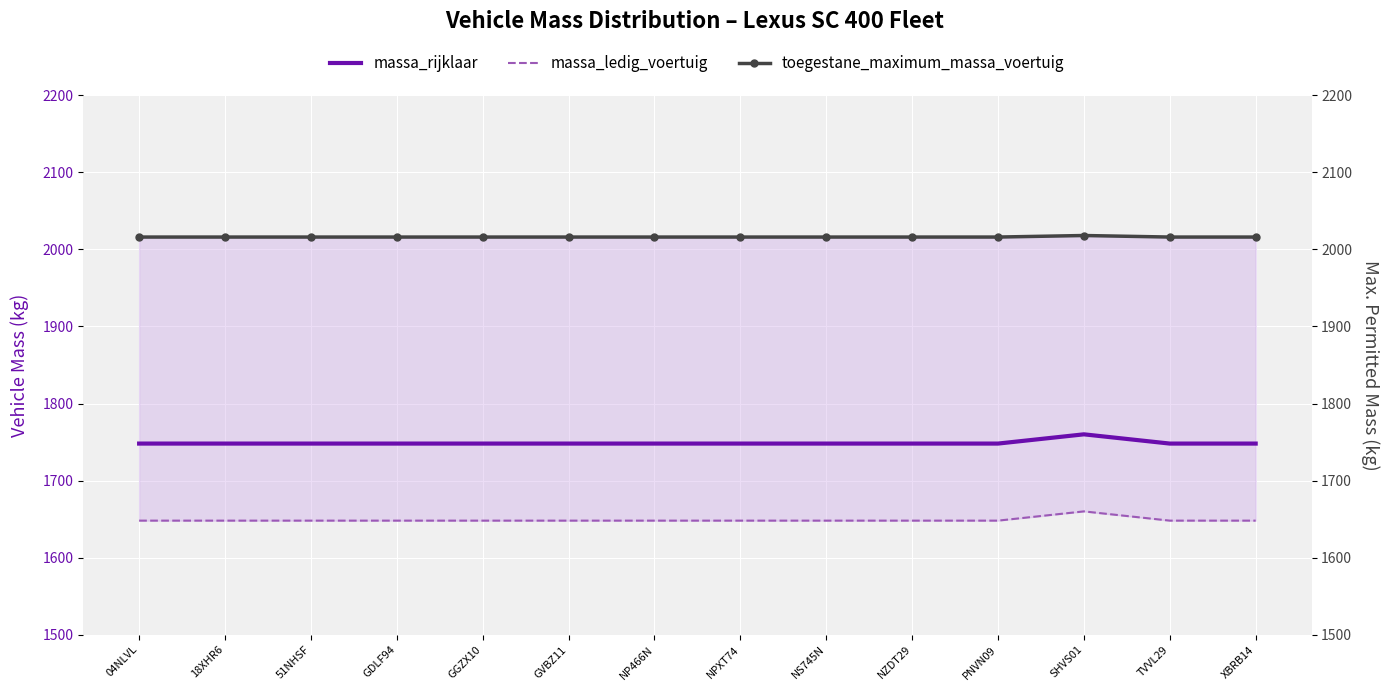

Count the number of categories in the chart.

14